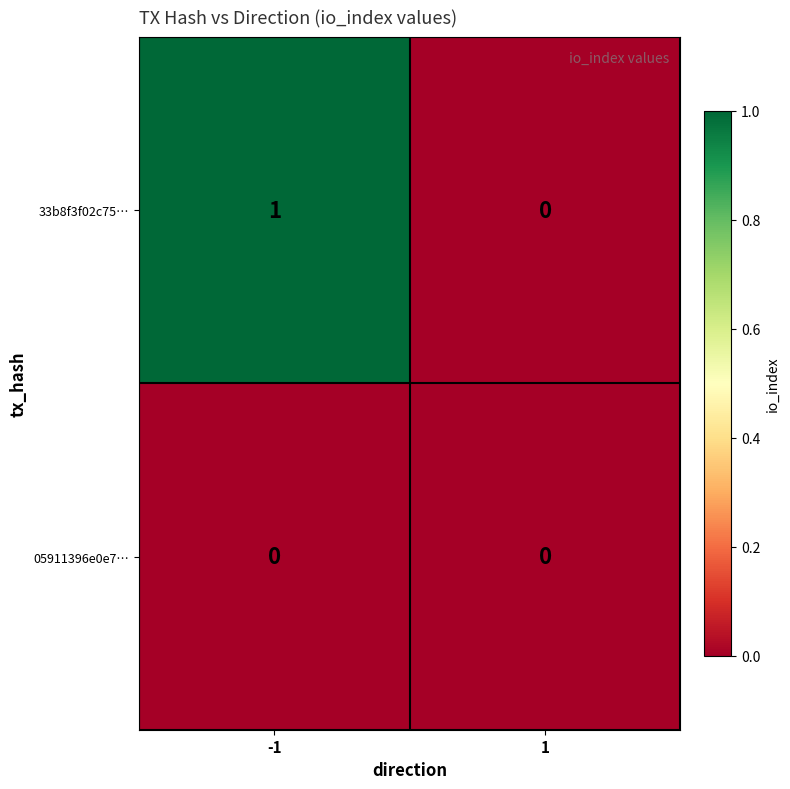

Between -1 and 1, which series saw the biggest shift?

33b8f3f02c75…